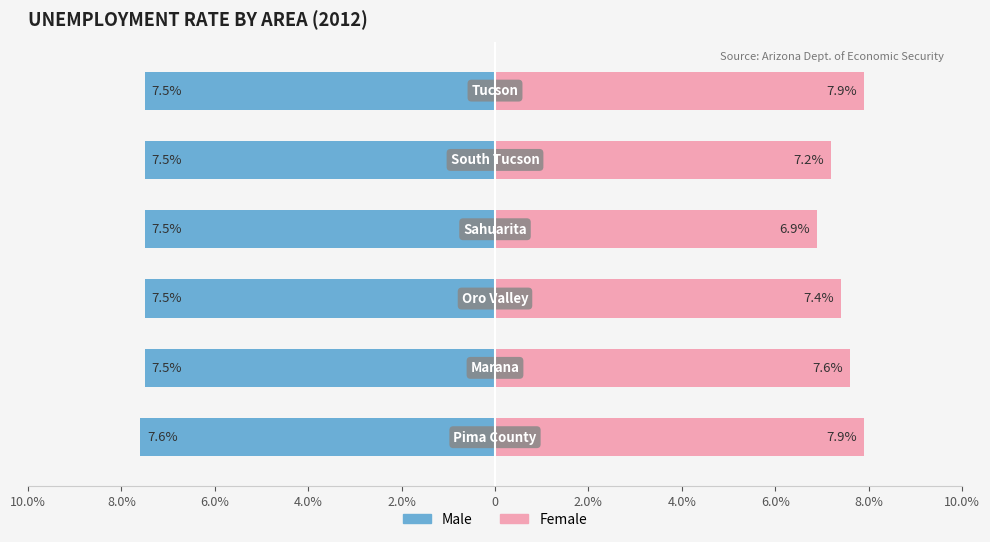

At Pima County, list the series in order from smallest to largest.

Male, Female